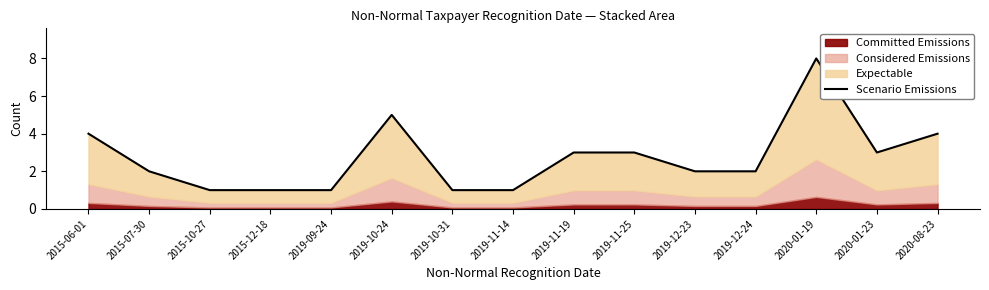

Reading left to right, extract all data points from this chart.

2015-06-01=4	2015-07-30=2	2015-10-27=1	2015-12-18=1	2019-09-24=1	2019-10-24=5	2019-10-31=1	2019-11-14=1	2019-11-19=3	2019-11-25=3	2019-12-23=2	2019-12-24=2	2020-01-19=8	2020-01-23=3	2020-08-23=4